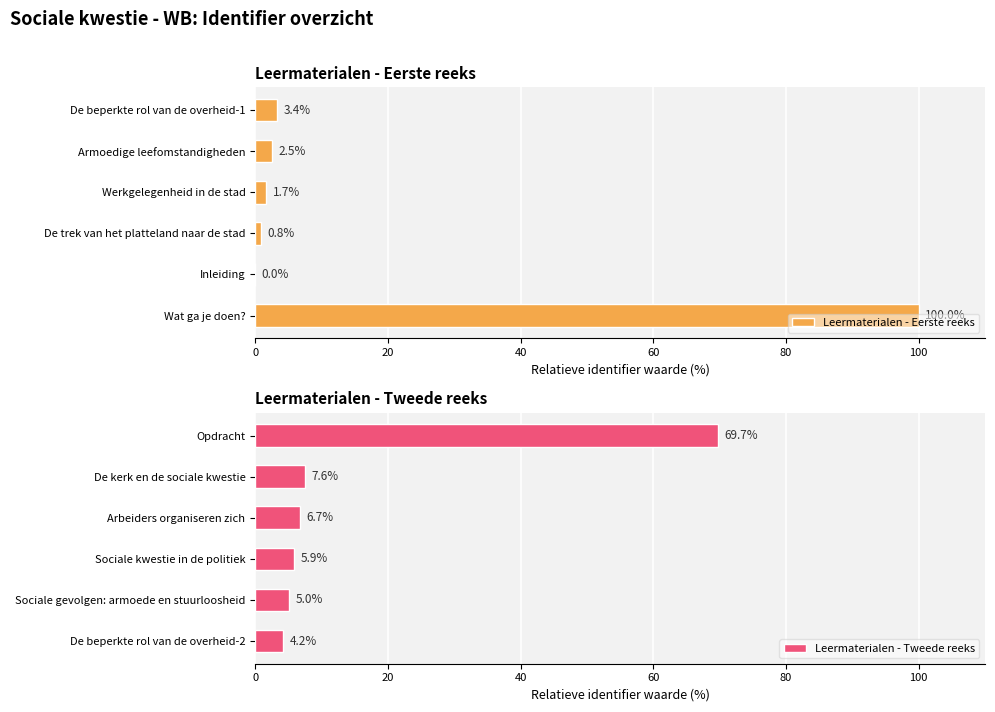

Reading left to right, transcribe all the data shown in this chart.

Leermaterialen - Eerste reeks: 100.0	0.0	0.8	1.7	2.5	3.4
Leermaterialen - Tweede reeks: 4.2	5.0	5.9	6.7	7.6	69.7